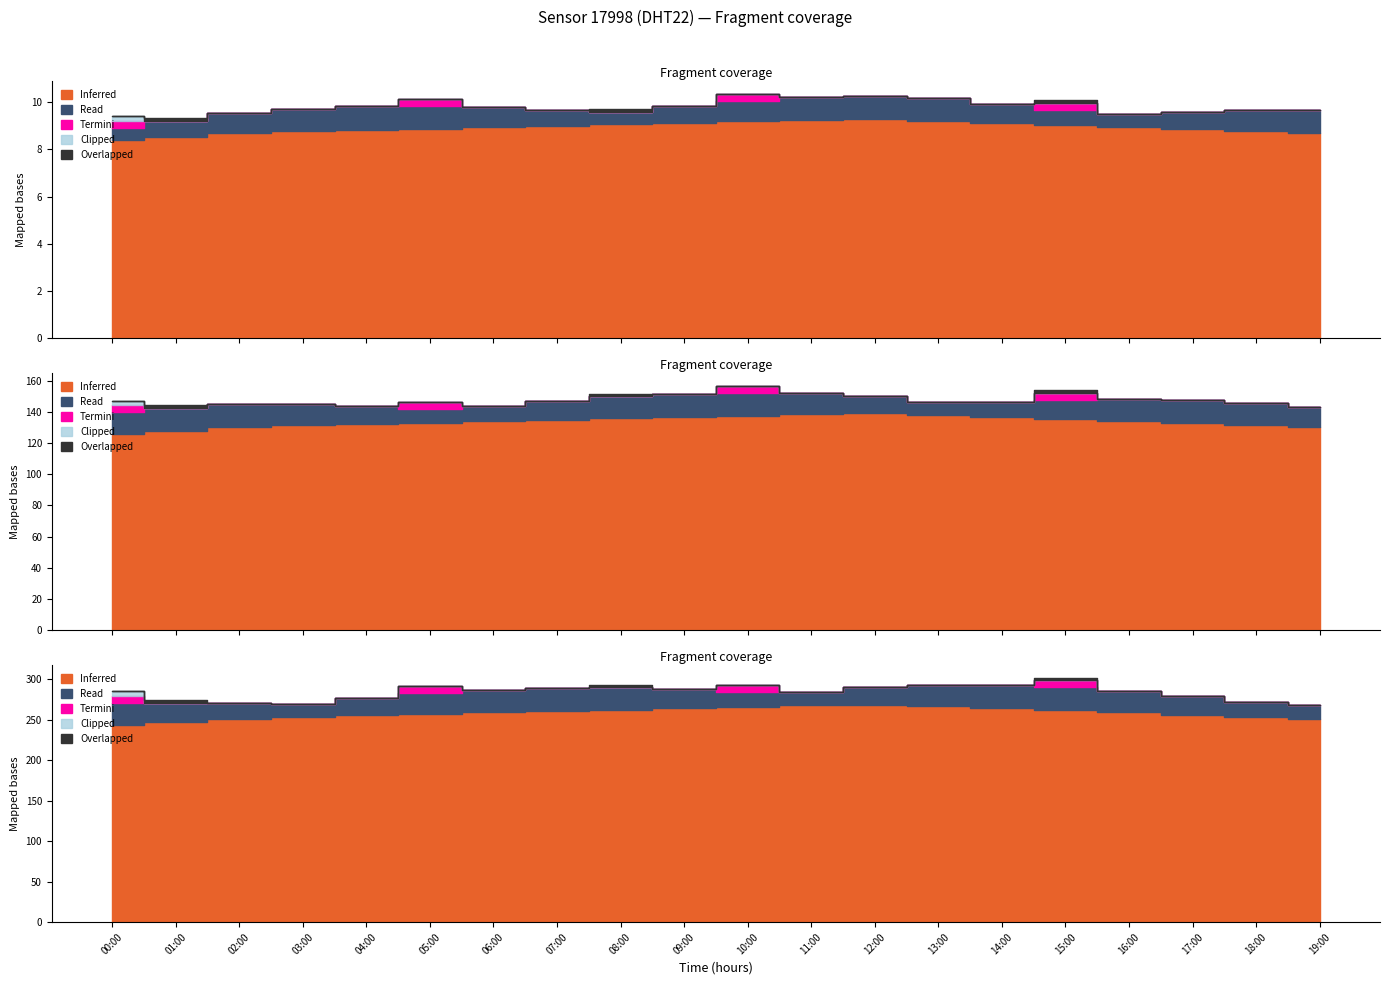

The temperature series shows 0.5 at 01:00. True or false?

False